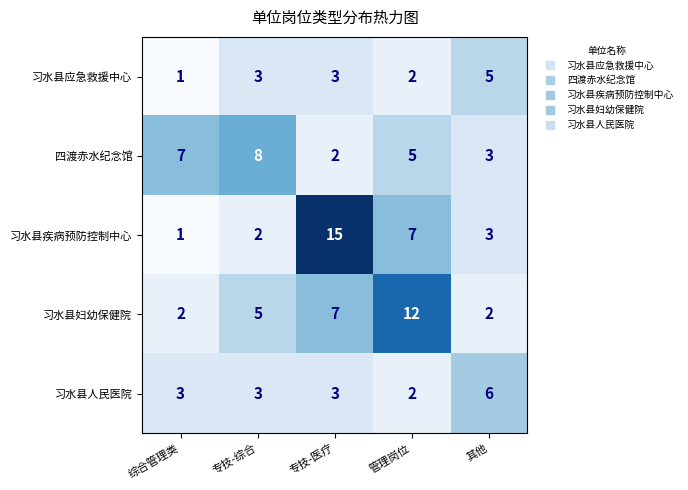

Reading left to right, what are all the values shown in this chart?

习水县应急救援中心: 综合管理类=1	专技-综合=3	专技-医疗=3	管理岗位=2	其他=5
四渡赤水纪念馆: 综合管理类=7	专技-综合=8	专技-医疗=2	管理岗位=5	其他=3
习水县疾病预防控制中心: 综合管理类=1	专技-综合=2	专技-医疗=15	管理岗位=7	其他=3
习水县妇幼保健院: 综合管理类=2	专技-综合=5	专技-医疗=7	管理岗位=12	其他=2
习水县人民医院: 综合管理类=3	专技-综合=3	专技-医疗=3	管理岗位=2	其他=6